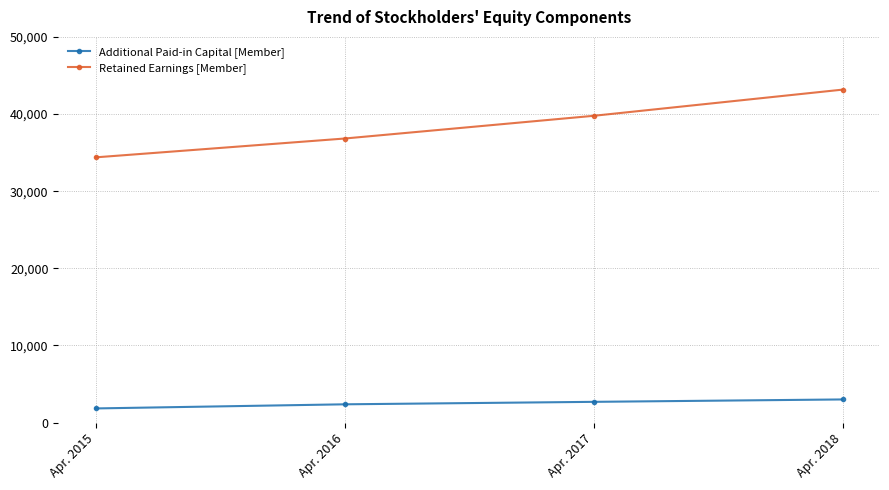

Which series has the largest range (max minus min)?

Retained Earnings [Member]